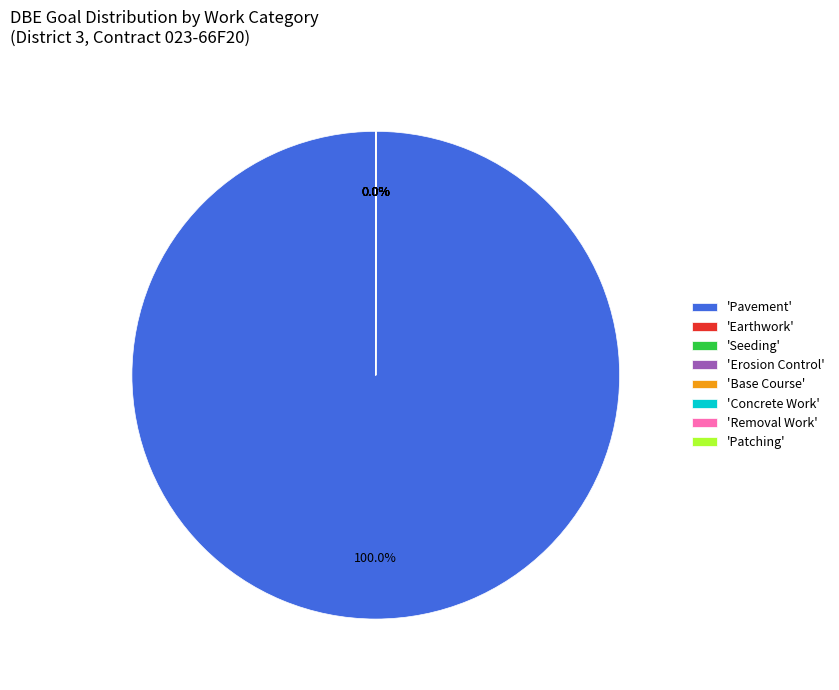

What is the majority slice?

'Pavement'